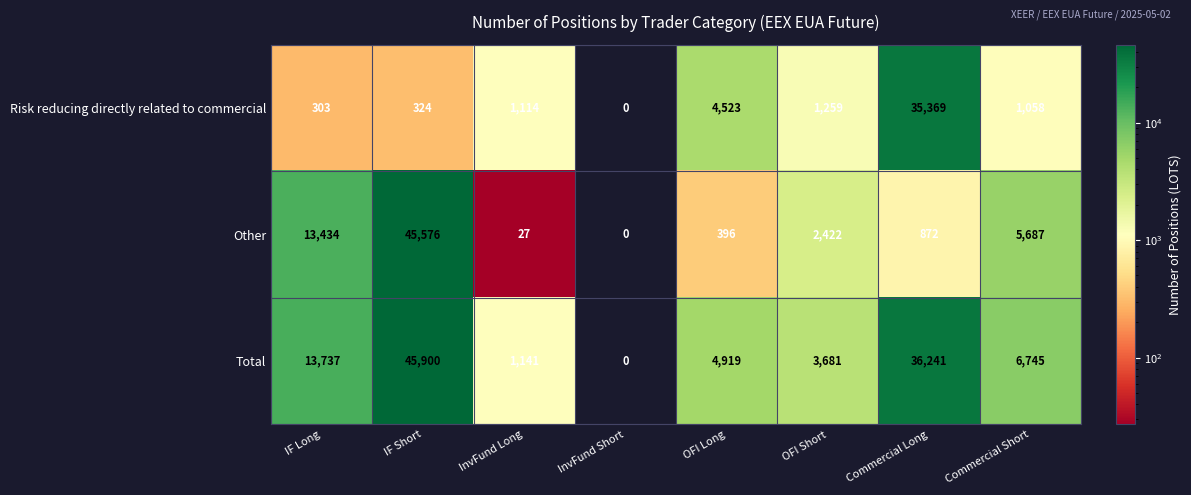

What is the difference between the maximum and minimum values in the Risk reducing directly related to commercial series?

35369